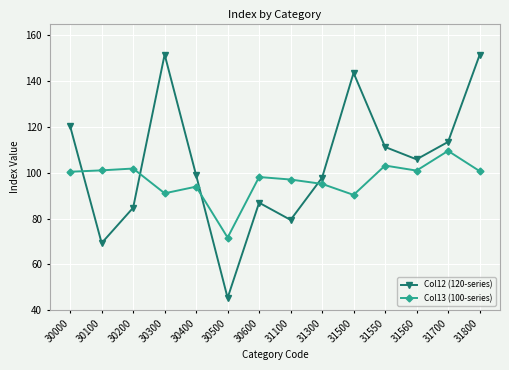

True or false: Col12 (120-series) has more than 0 points higher than both neighbors.

True